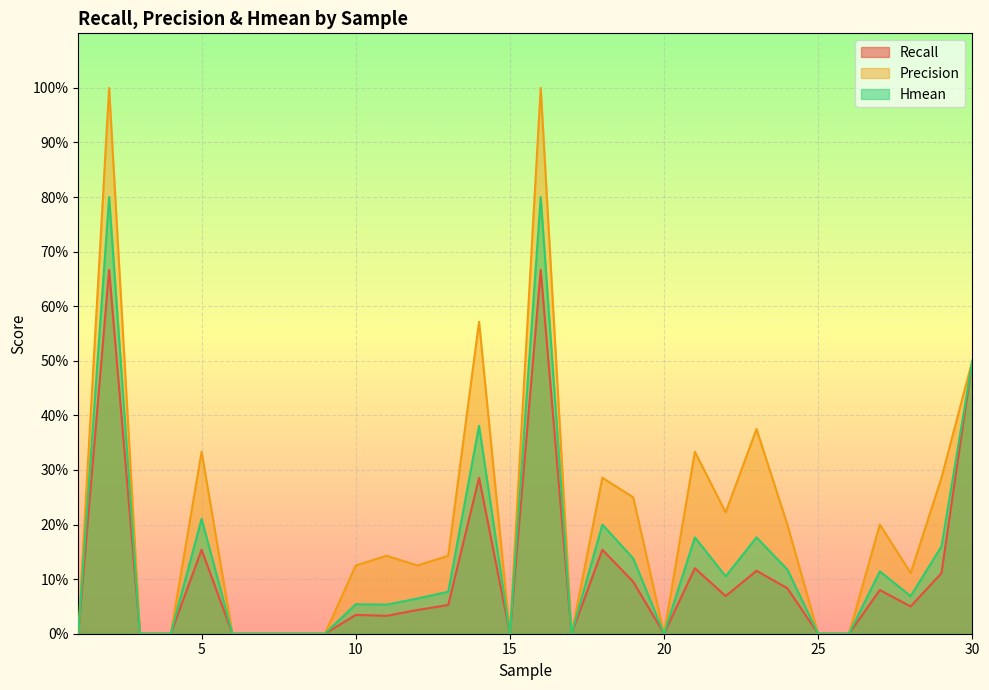

List the series in order of their overall mean, highest first.

Precision, Hmean, Recall